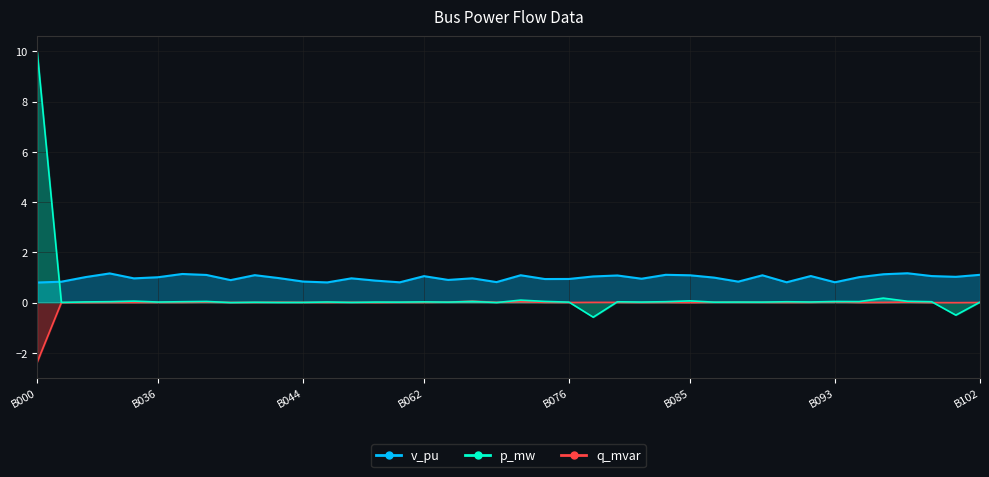

Which series changed the most between B061 and B093?

p_mw